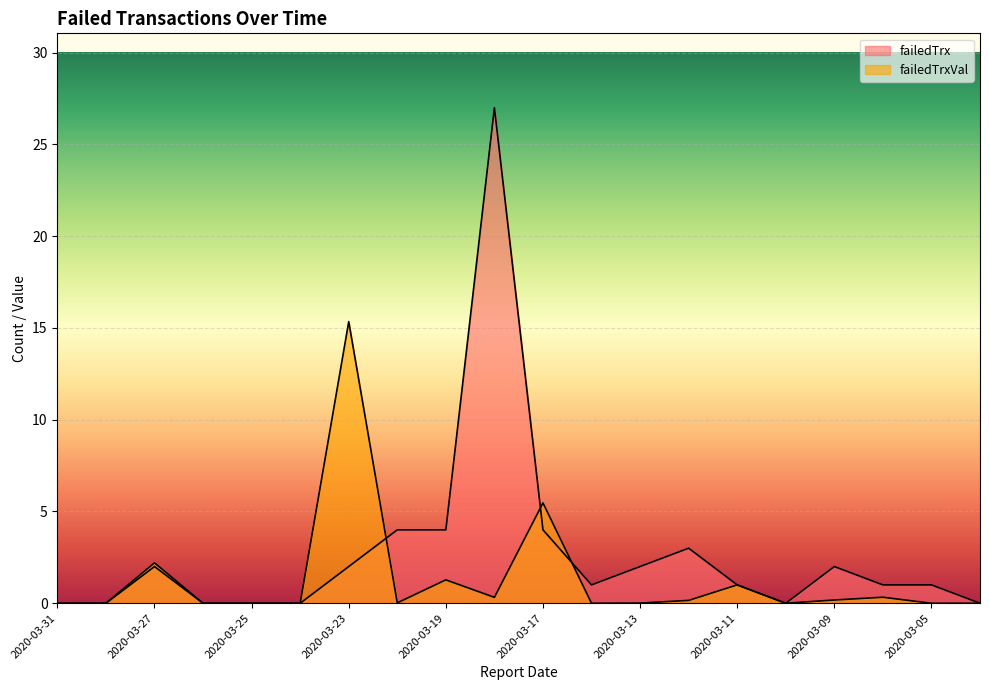

Which category has the highest value across all series?

2020-03-18